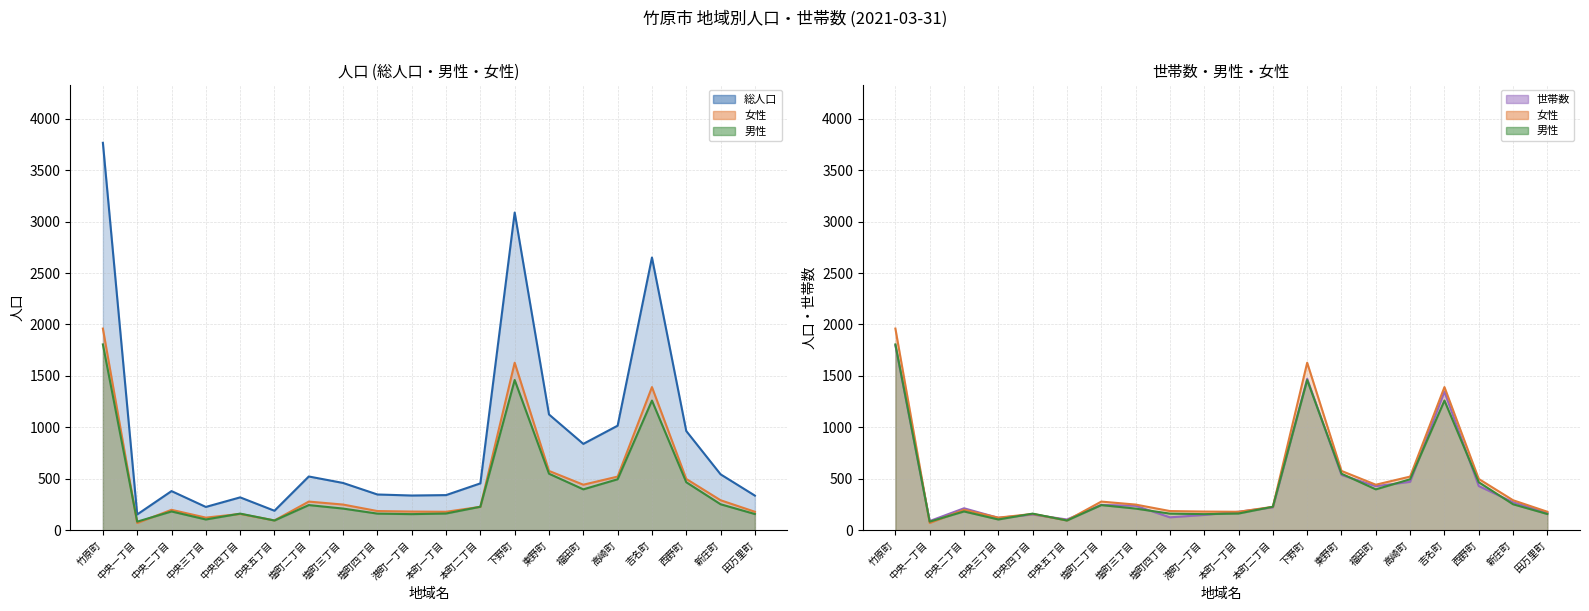

How many interior local valleys does the 女性 series have?

5